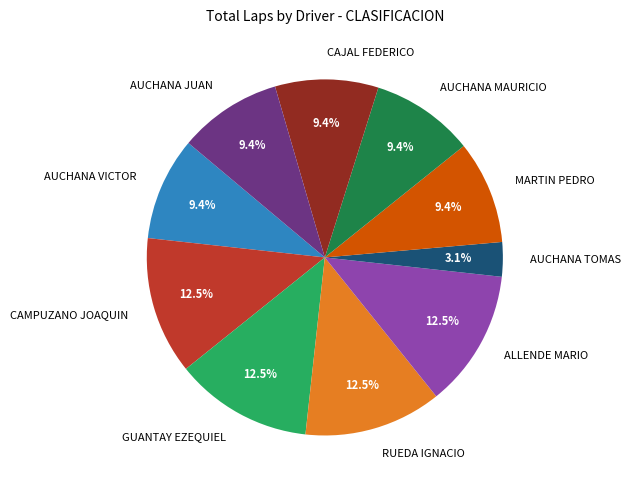

What portion of the pie excludes AUCHANA MAURICIO?

90.6%